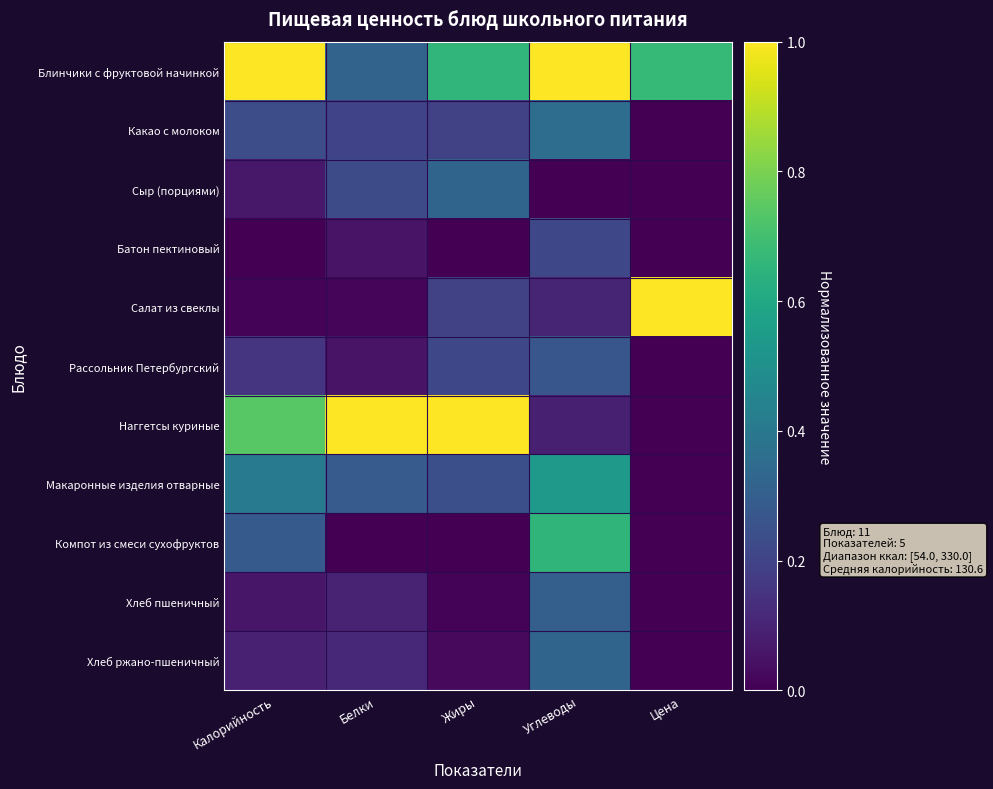

At Углеводы, list the series in order from largest to smallest.

Блинчики с фруктовой начинкой, Компот из смеси сухофруктов, Макаронные изделия отварные, Какао с молоком, Хлеб ржано-пшеничный, Хлеб пшеничный, Рассольник Петербургский, Батон пектиновый, Салат из свеклы, Наггетсы куриные, Сыр (порциями)